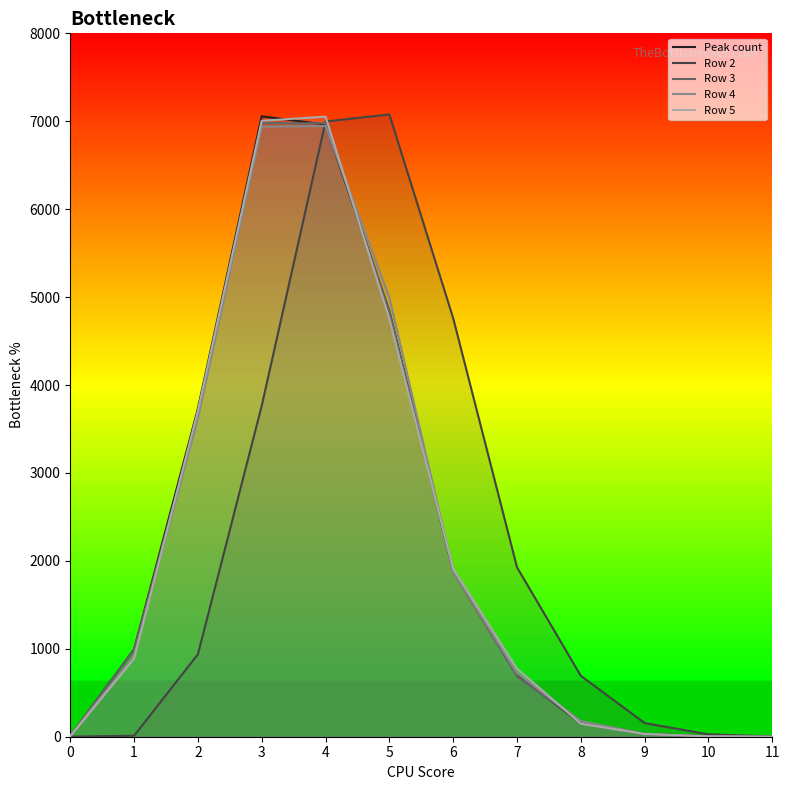

At which label is Peak count closest to 3529?

2